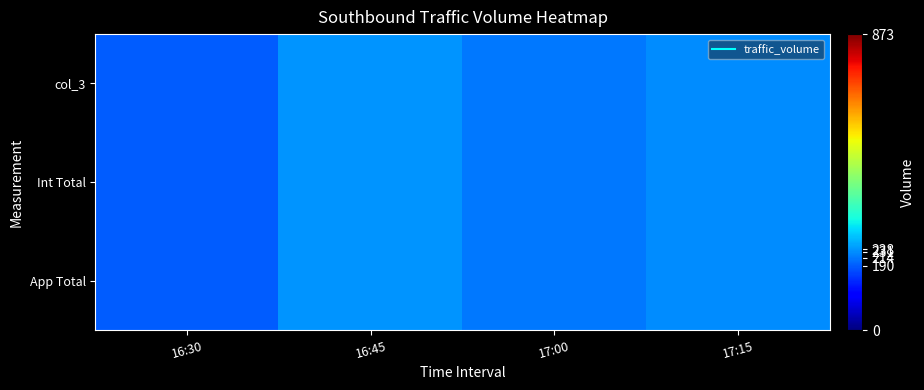

What is the greatest value displayed?

238